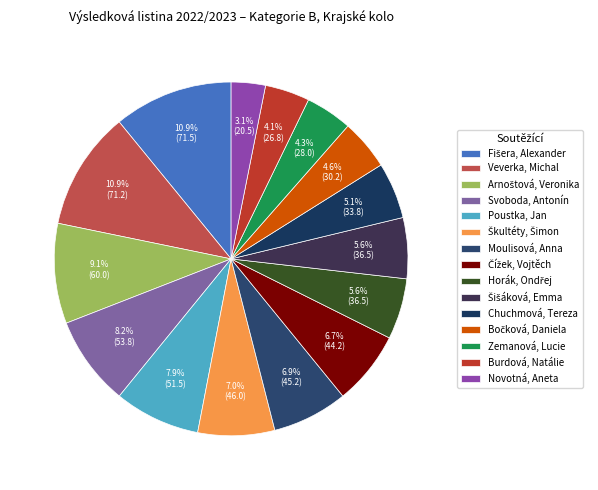

What is the change in value from Moulisová, Anna to Chuchmová, Tereza?

-11.5